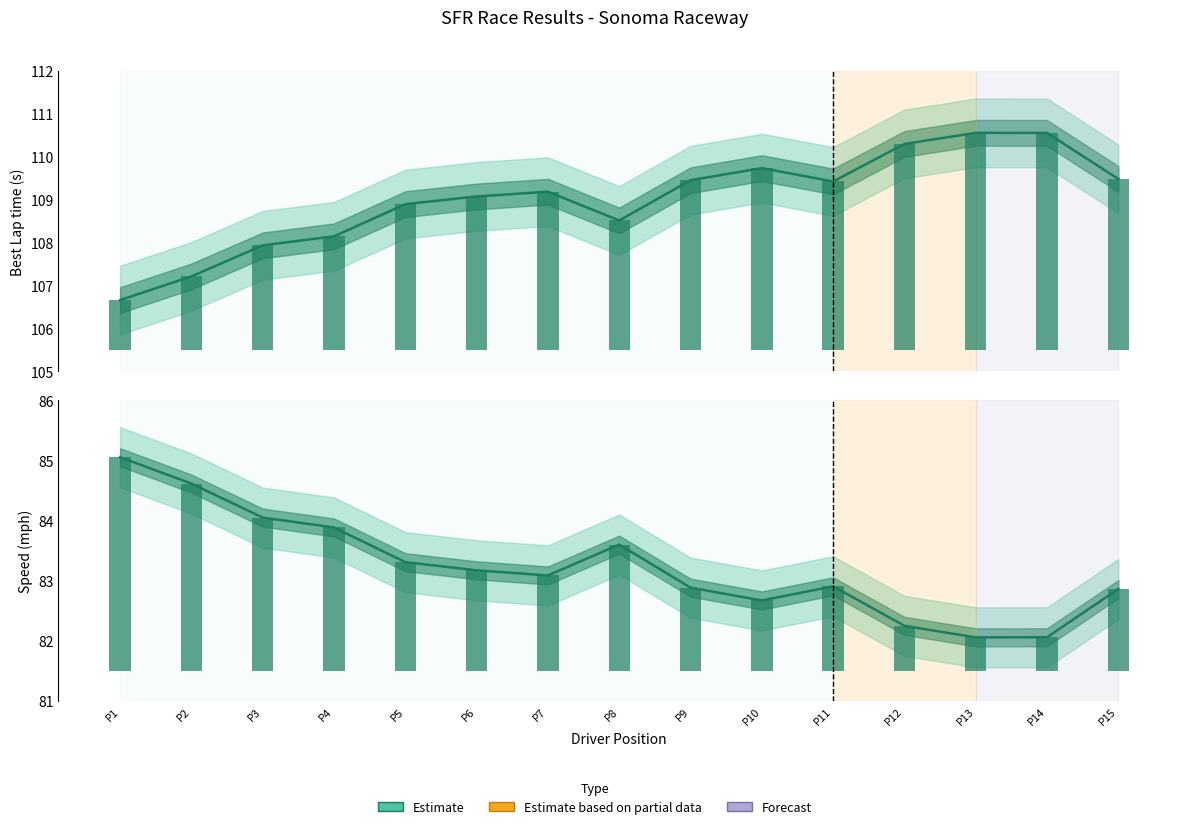

Between P2 and P10, which series saw the biggest shift?

Best Lap time